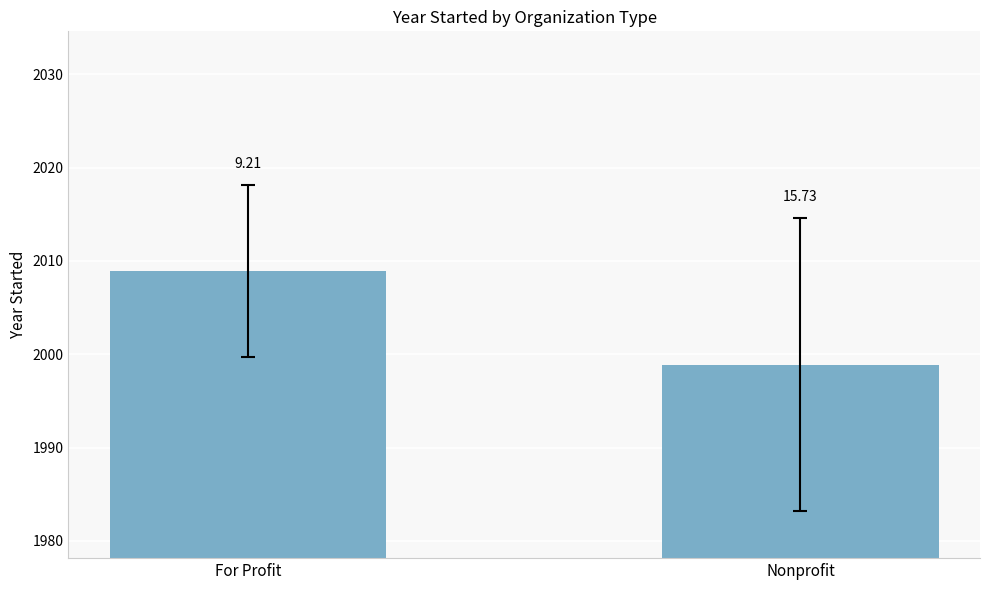

Where does the data first go above 2008?

For Profit